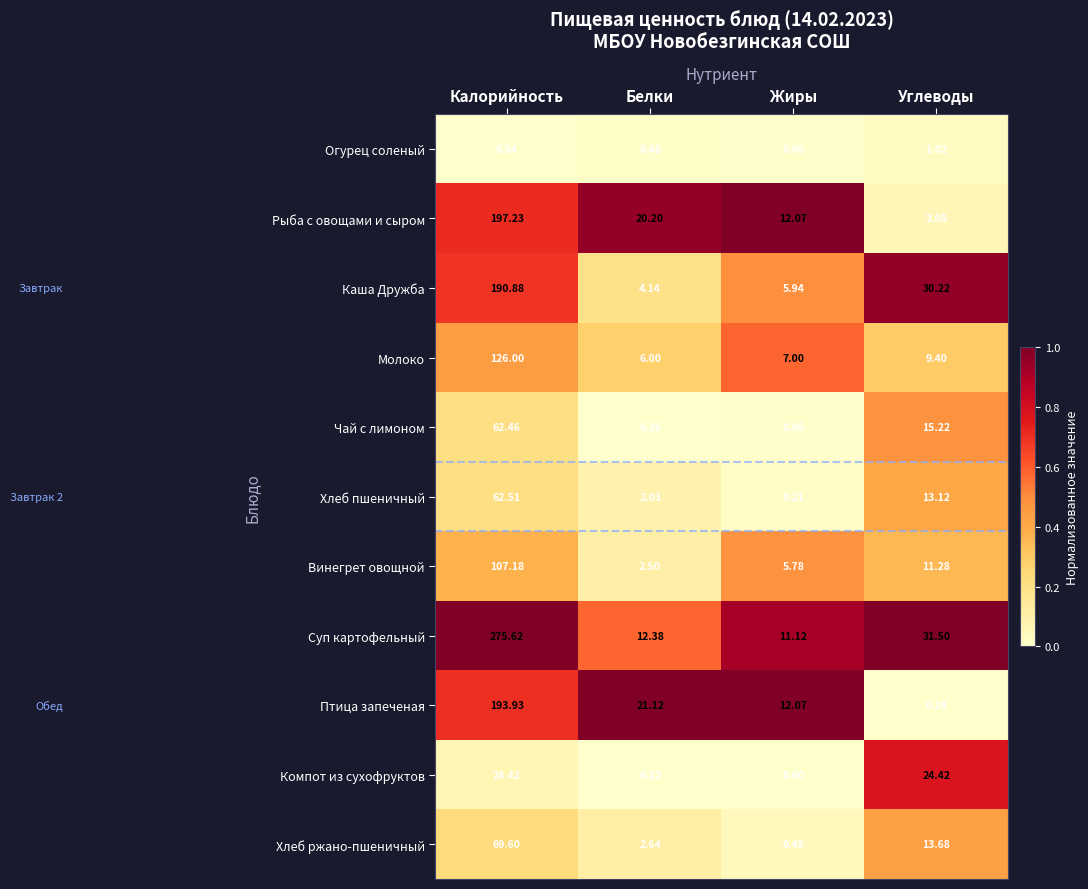

What is the maximum value shown in the chart?

275.6